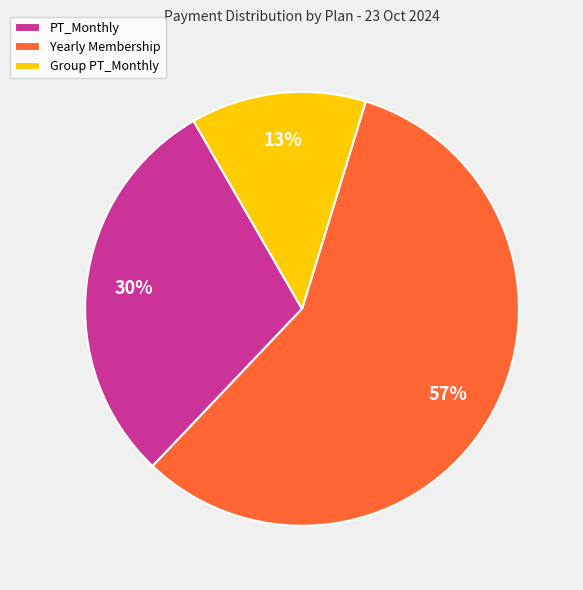

What percentage is the PT_Monthly slice, to the nearest percent?

30%